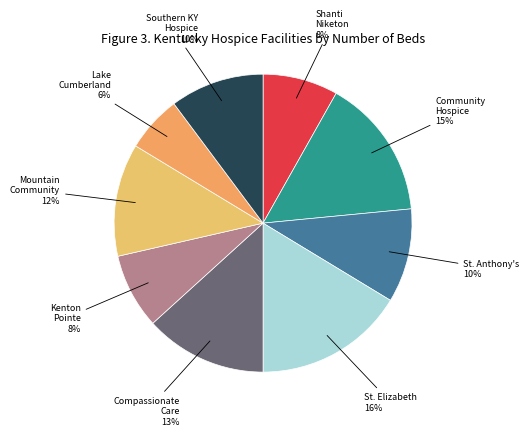

Is there a majority slice in this chart?

No